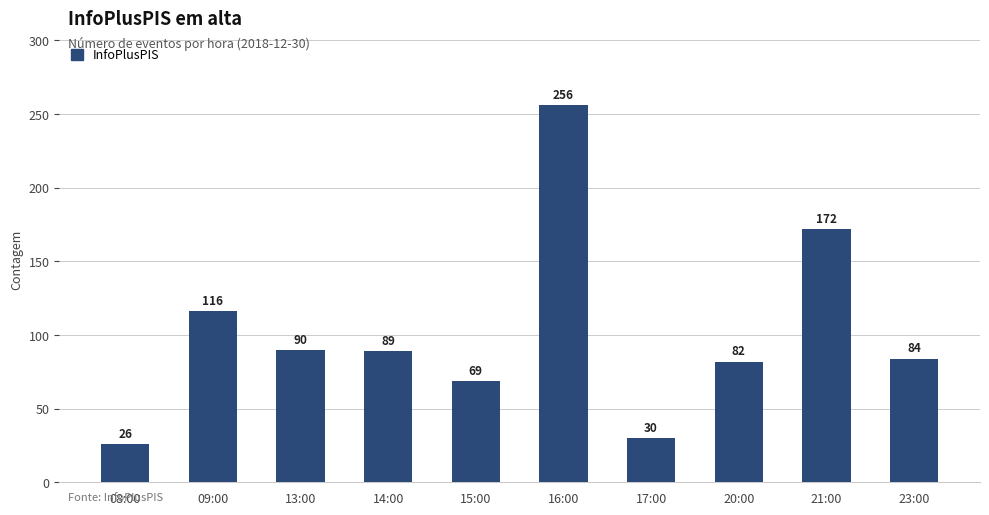

Reading left to right, transcribe all the data shown in this chart.

08:00=26	09:00=116	13:00=90	14:00=89	15:00=69	16:00=256	17:00=30	20:00=82	21:00=172	23:00=84